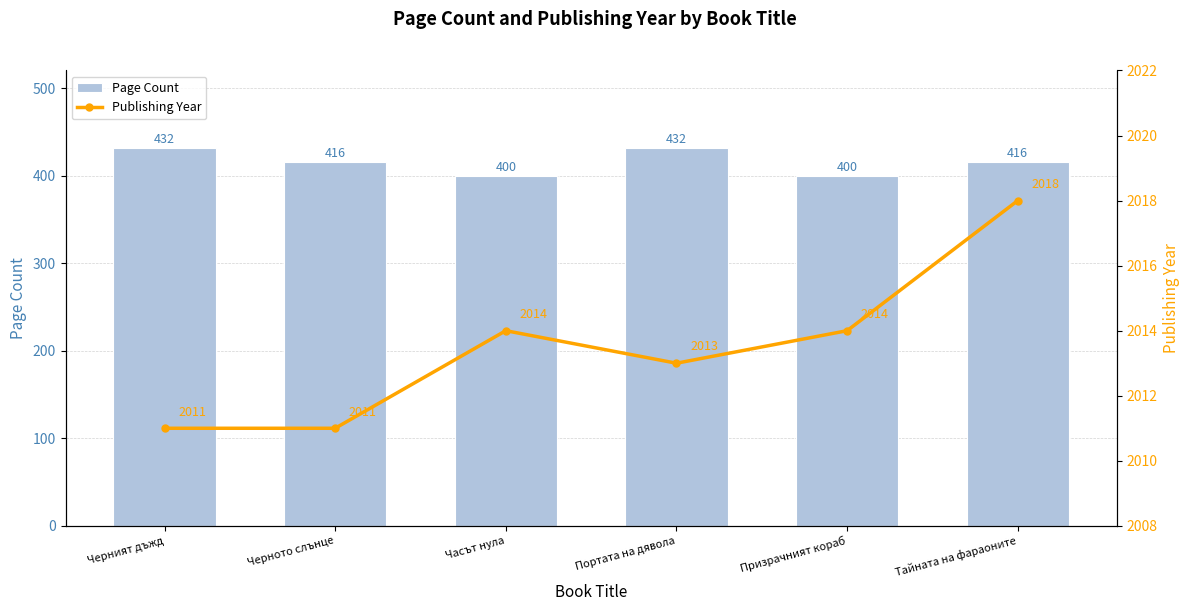

What is the lowest value of the Page Count series?

400